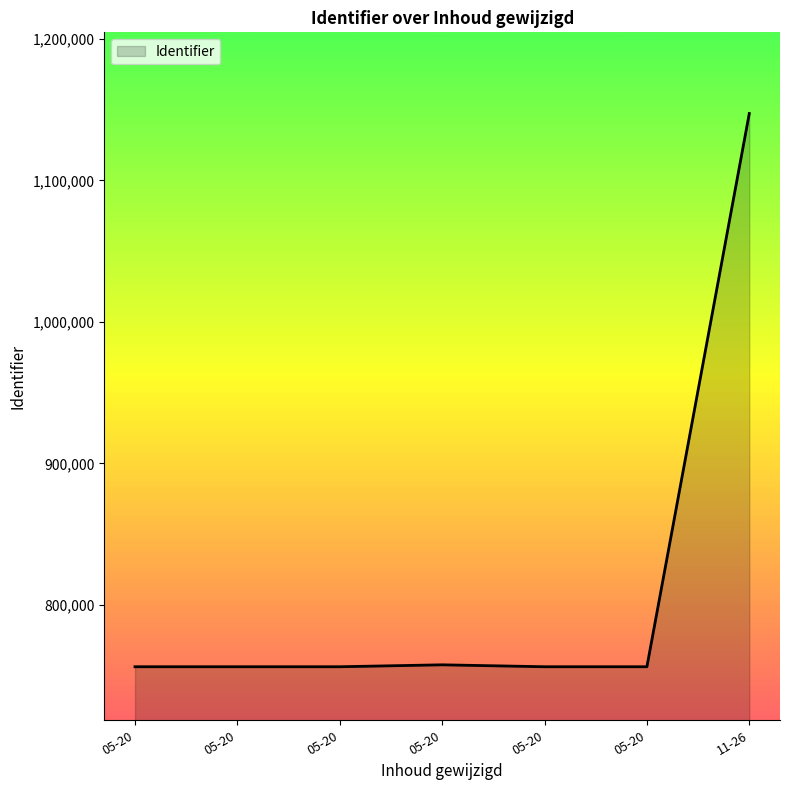

List the labels in order of value, smallest first.

05-20, 05-20, 05-20, 05-20, 05-20, 05-20, 11-26